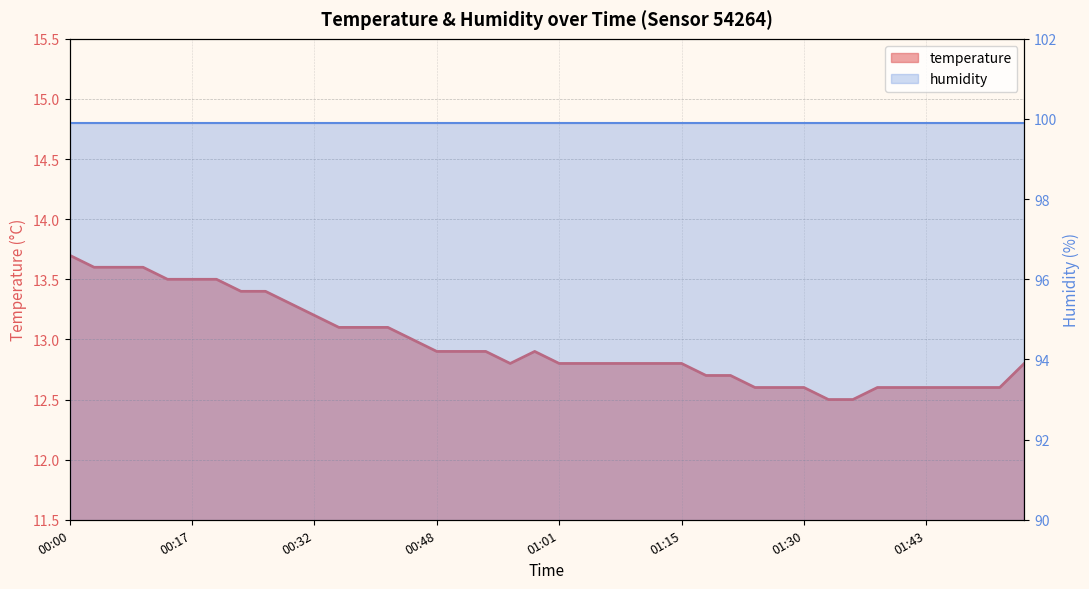

Which category has the highest value across all series?

00:00